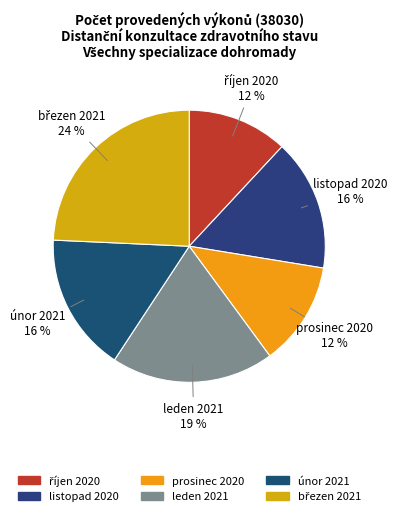

To the nearest percent, what portion does leden 2021 represent?

19%